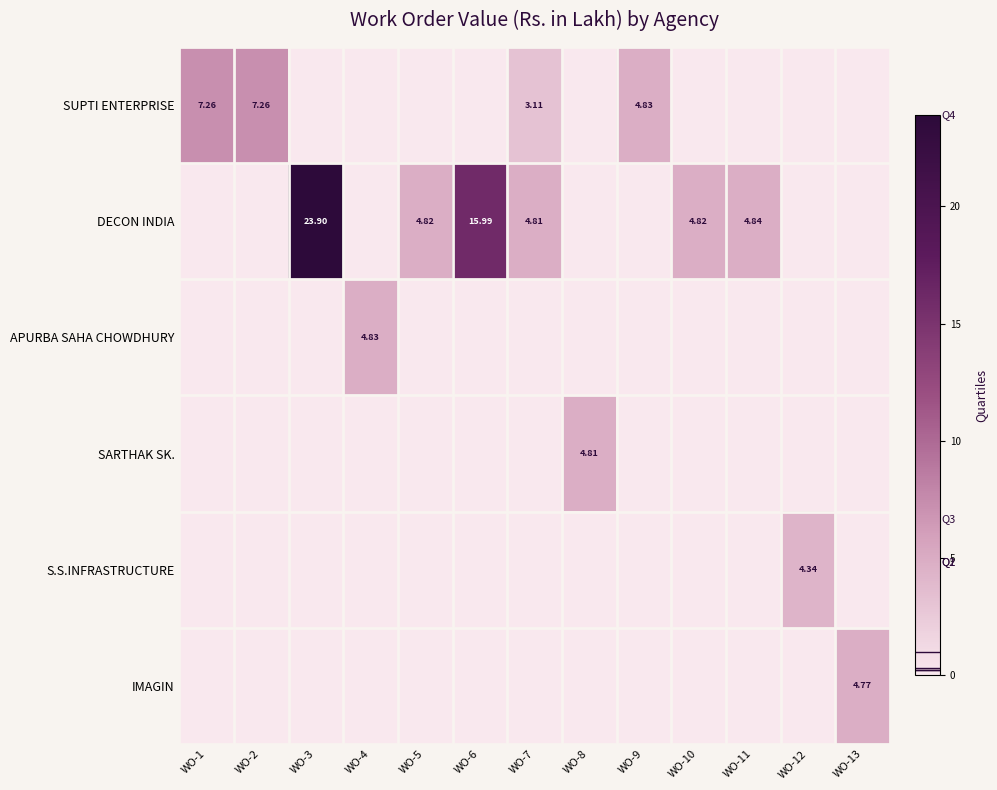

How many series are shown in this chart?

6